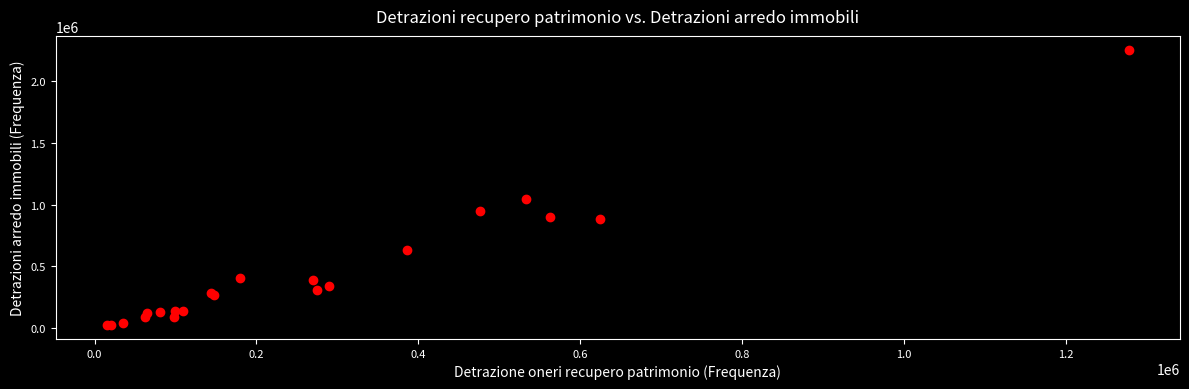

What Y value in the scatter plot is closest to 1139989?

1043041